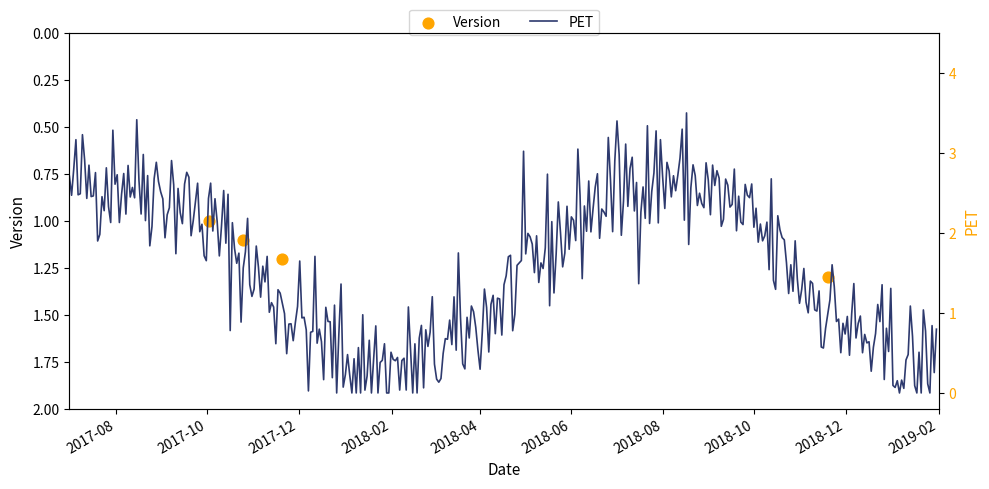

Between 2017-10-25 and 2017-11-20, which is larger?

2017-11-20